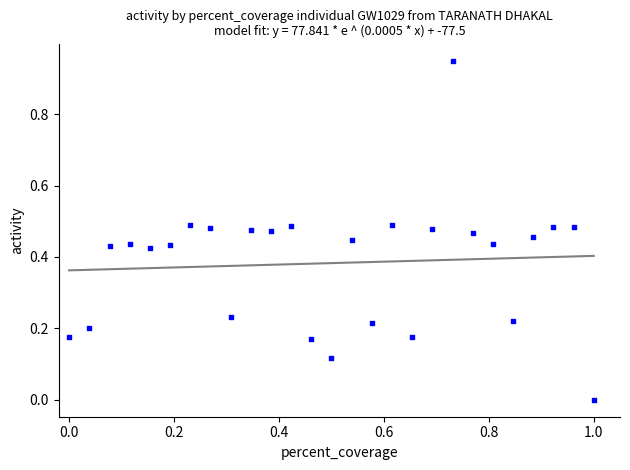

What is the range of X values (max minus min)?

1.0